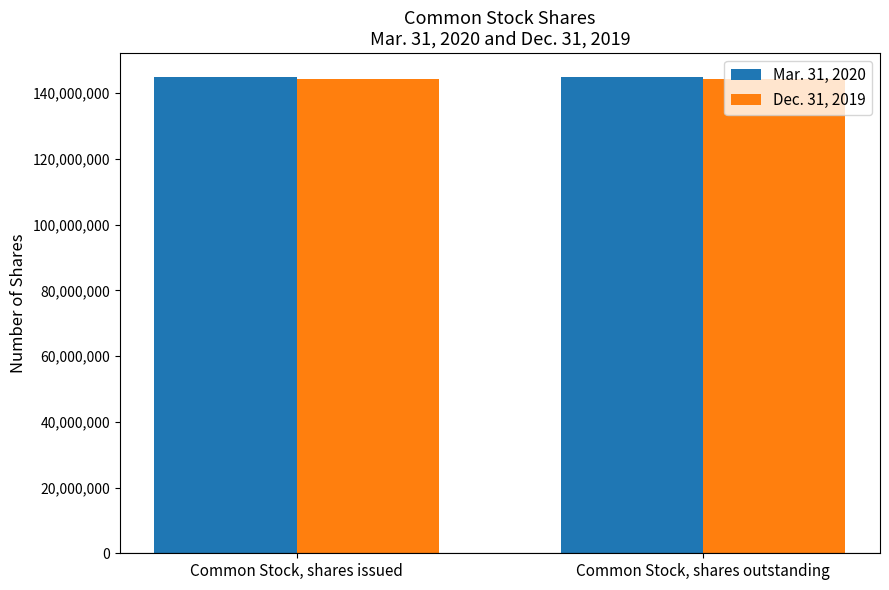

Is it true that Dec. 31, 2019 equals 93817875 at Common Stock, shares outstanding?

False